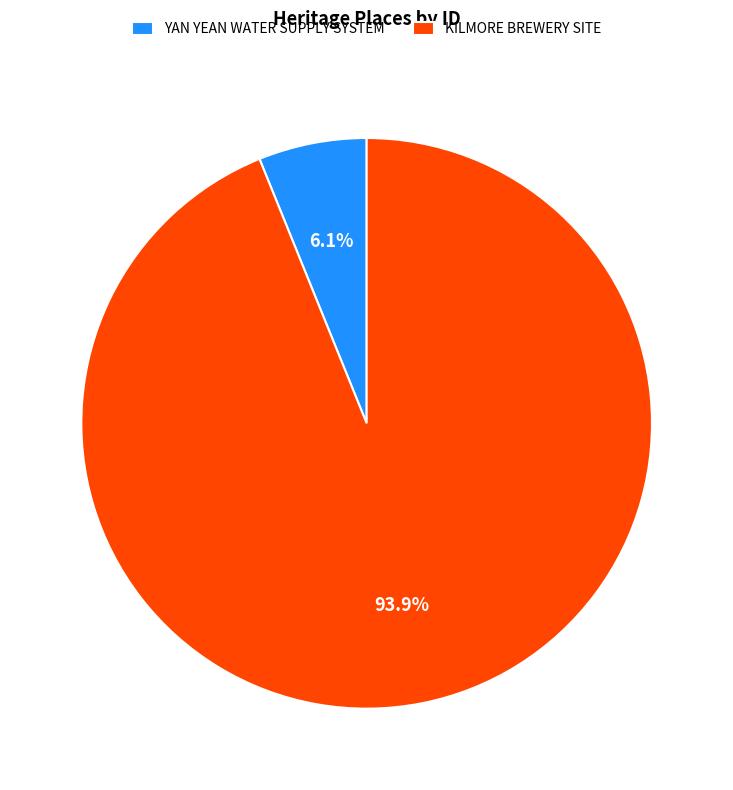

Between KILMORE BREWERY SITE and YAN YEAN WATER SUPPLY SYSTEM, which is larger?

KILMORE BREWERY SITE